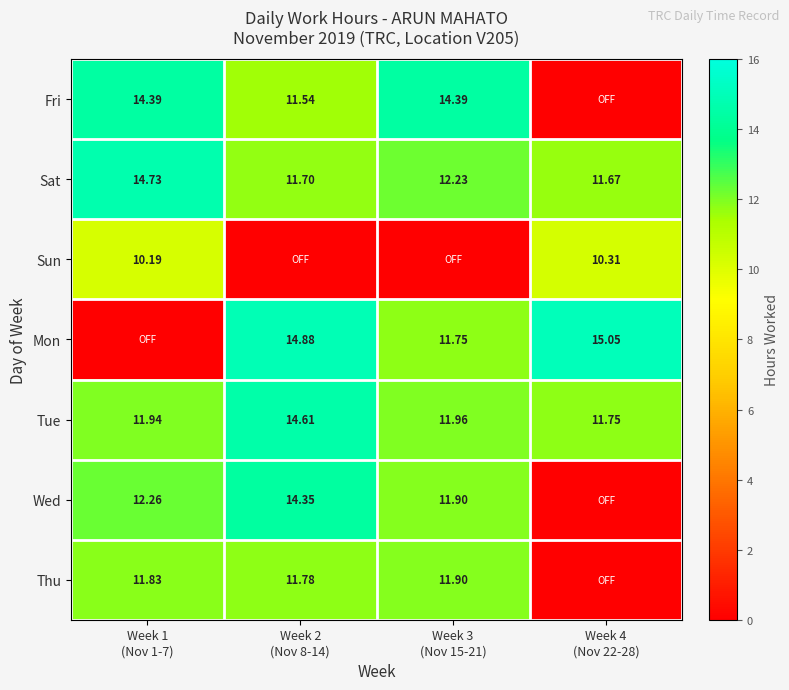

How many categories are shown in the chart?

4